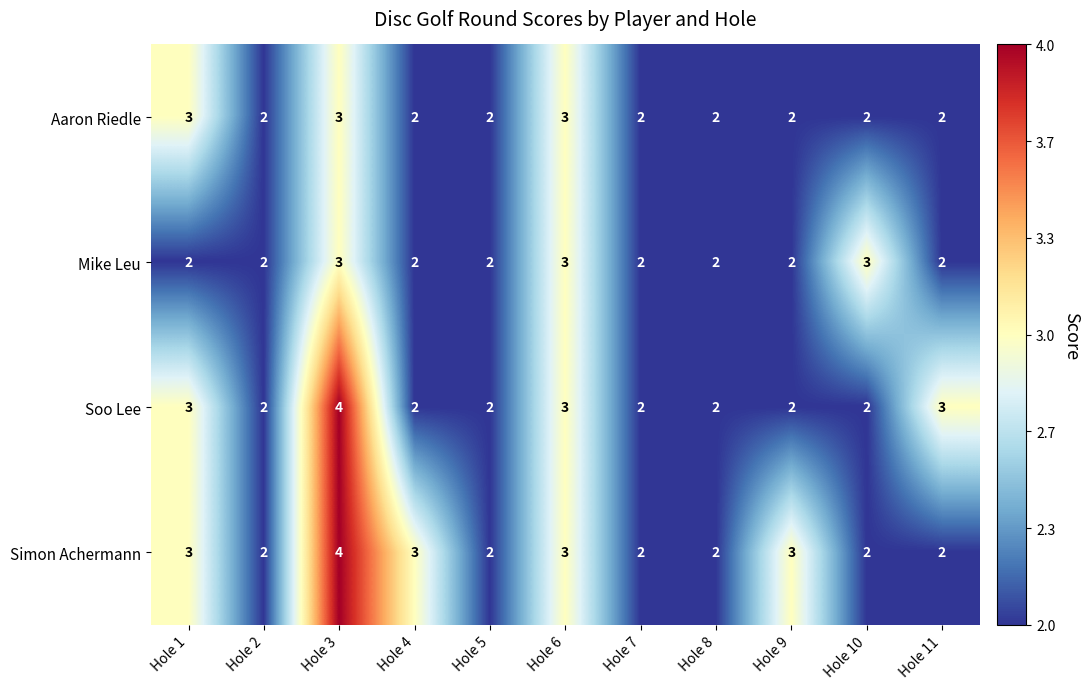

Count the Soo Lee values in the range 2 to 3.

10